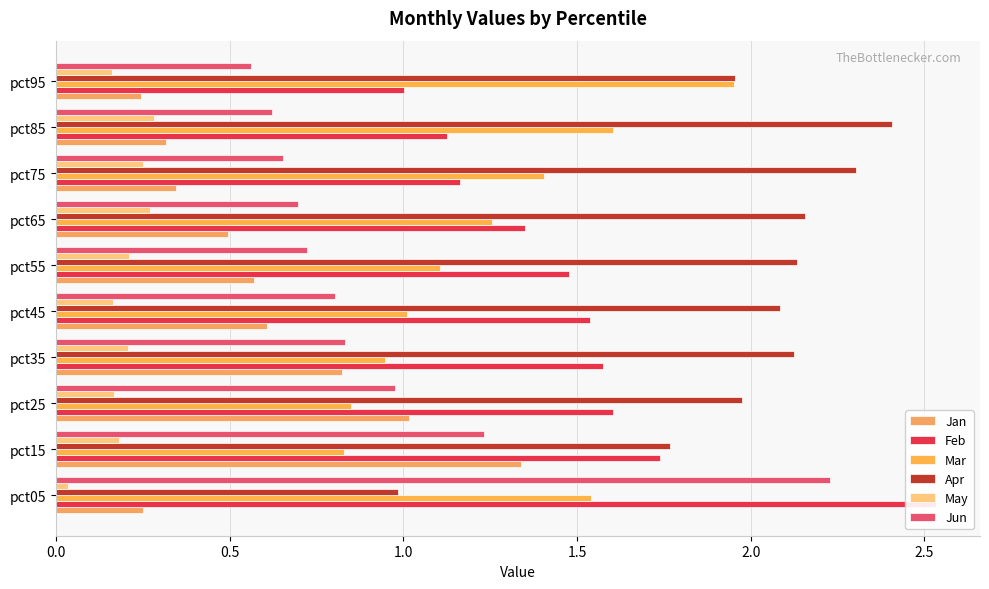

Which series changed the most between pct15 and pct85?

Jan